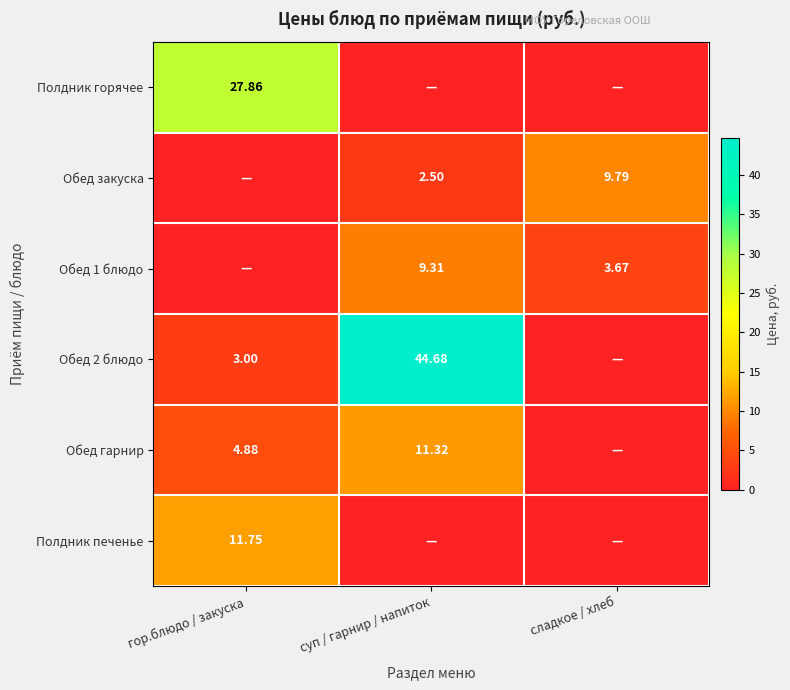

Is the value of Полдник печенье at гор.блюдо / закуска greater than the value of Обед закуска at сладкое / хлеб?

Yes